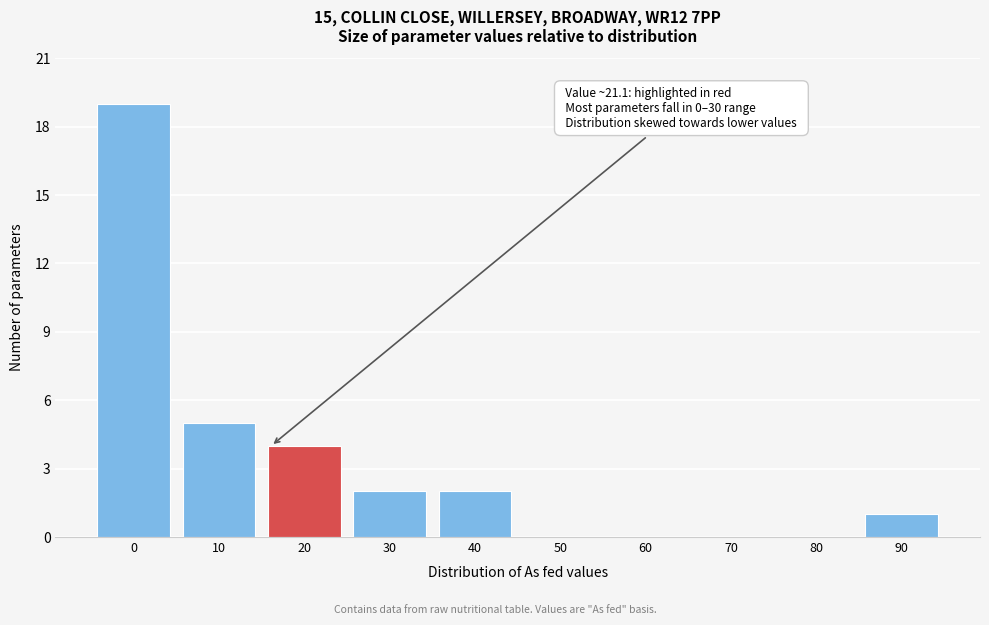

Reading right to left, extract all data points from this chart.

90=1	80=0	70=0	60=0	50=0	40=2	30=2	20=4	10=5	0=19